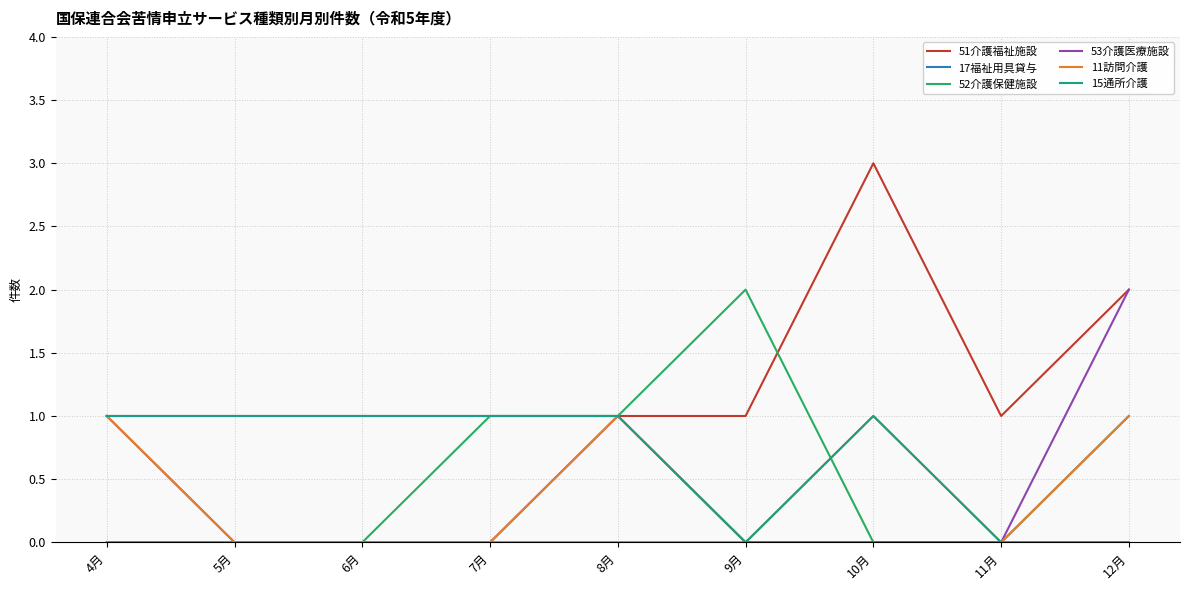

Which category has the highest value across all series?

10月